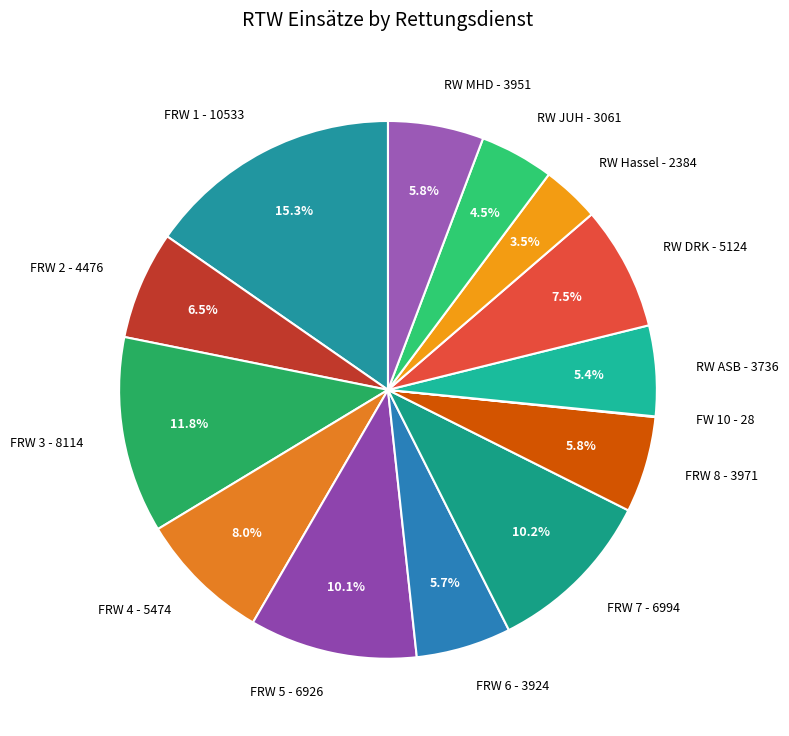

Which category has the biggest portion of the pie?

FRW 1